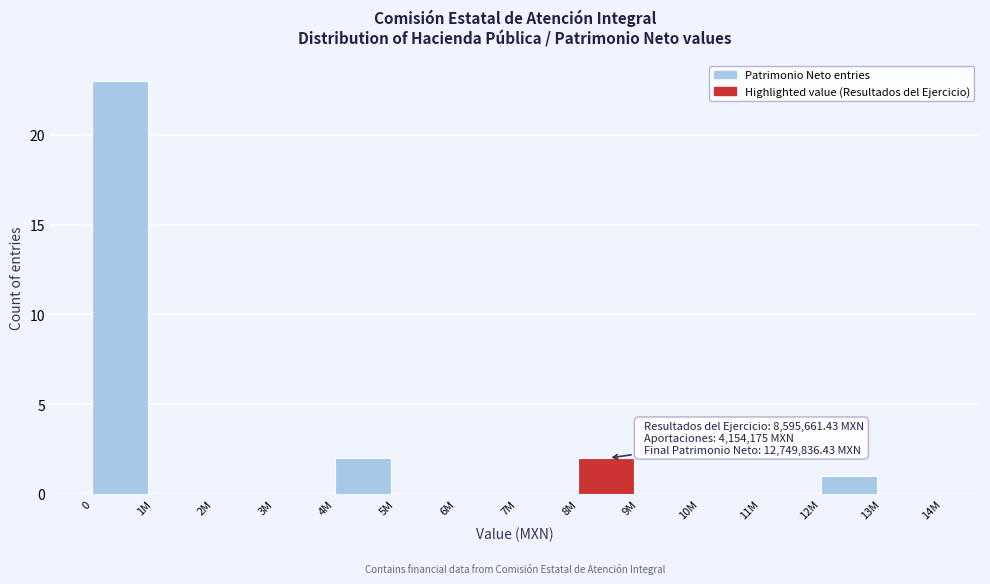

Reading left to right, what are all the values shown in this chart?

0=23	1M=0	2M=0	3M=0	4M=2	5M=0	6M=0	7M=0	8M=2	9M=0	10M=0	11M=0	12M=1	13M=0